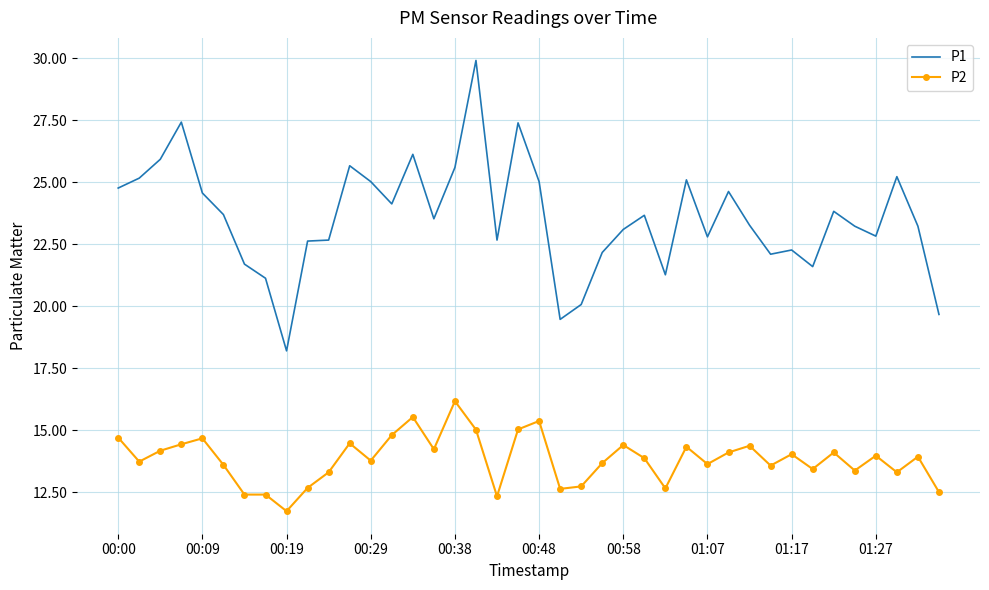

What is the greatest value displayed?

29.9